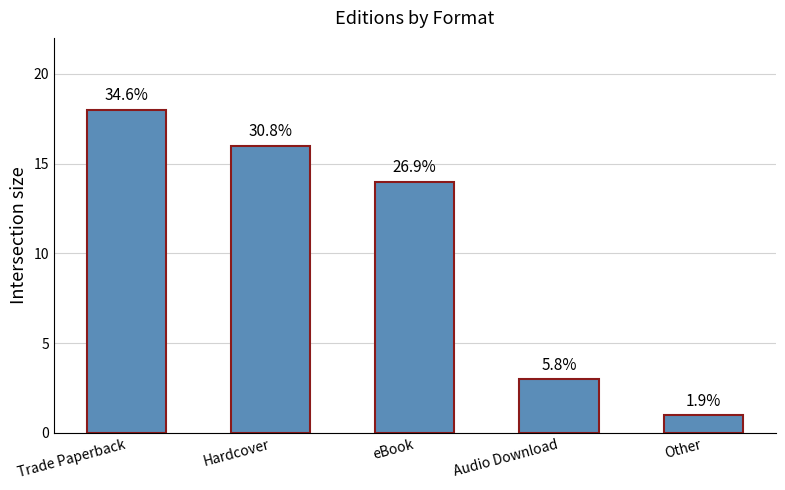

How many bars are there in total?

5